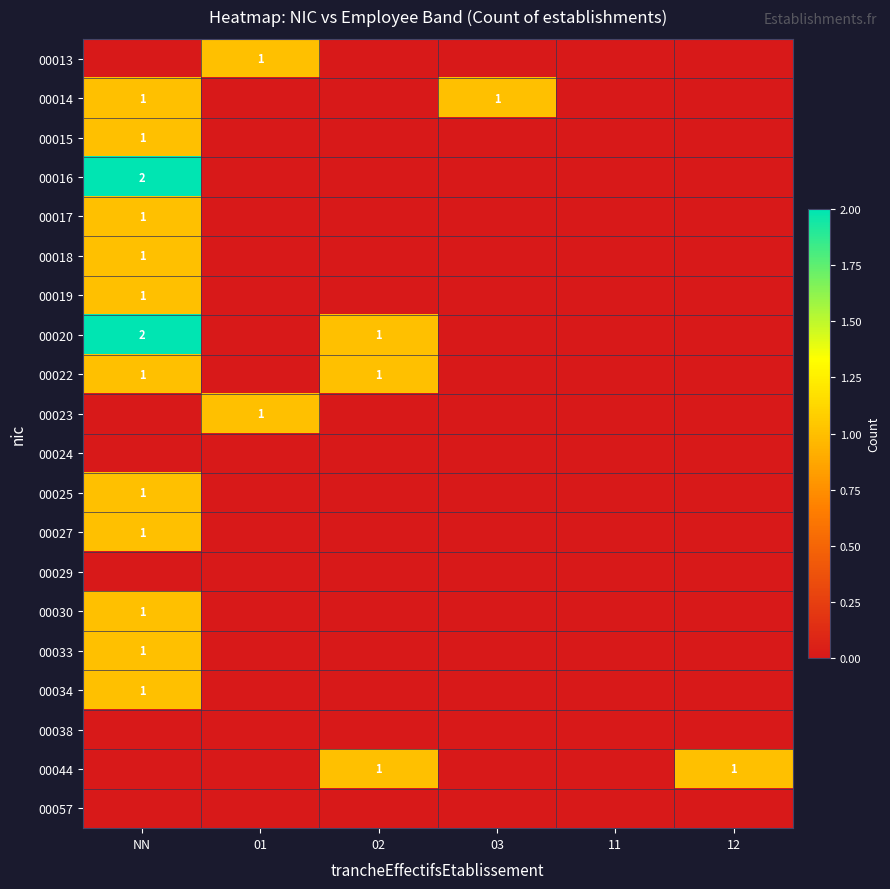

Is it true that 00016 equals -1 at 02?

False